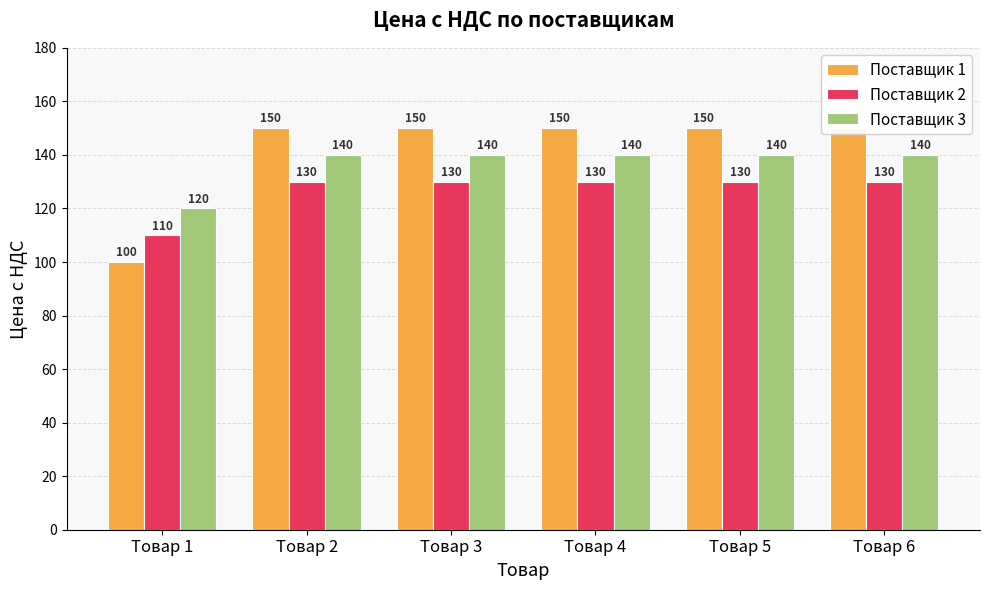

Reading left to right, what are all the values shown in this chart?

Поставщик 1: 100	150	150	150	150	150
Поставщик 2: 110	130	130	130	130	130
Поставщик 3: 120	140	140	140	140	140